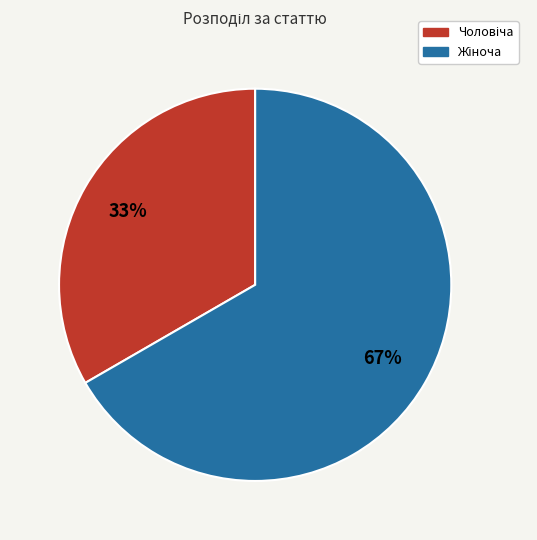

How many segments does this pie chart have?

2